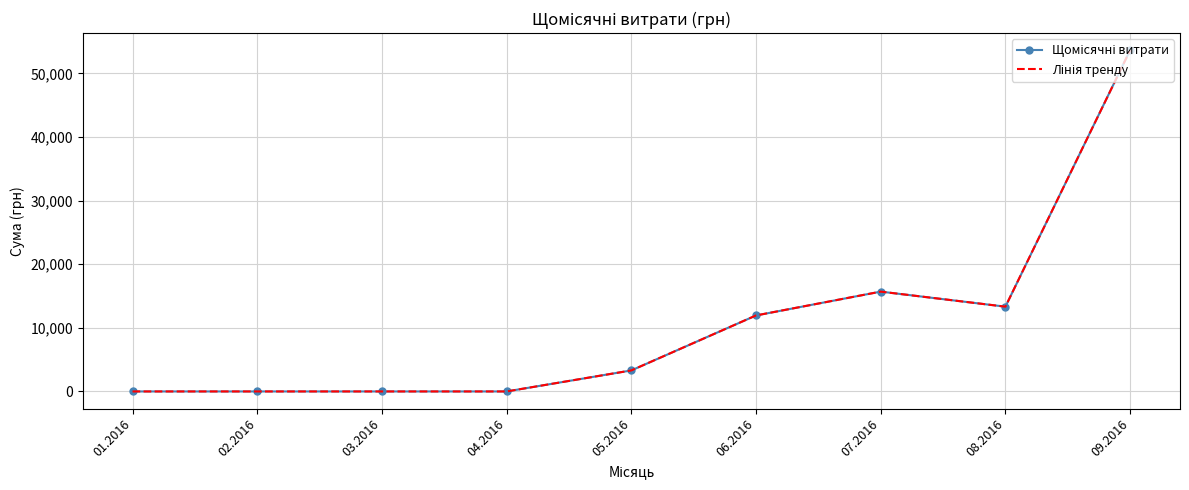

The value of Щомісячні витрати at 09.2016 is 81911.1. True or false?

False